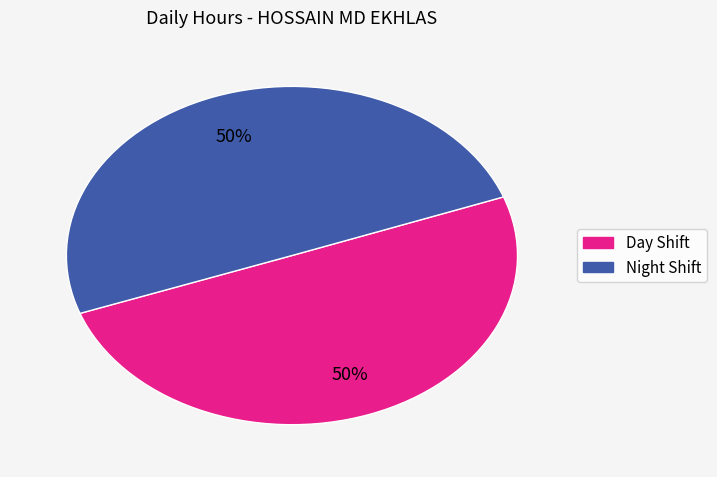

To the nearest percent, what is the average slice percentage?

50%